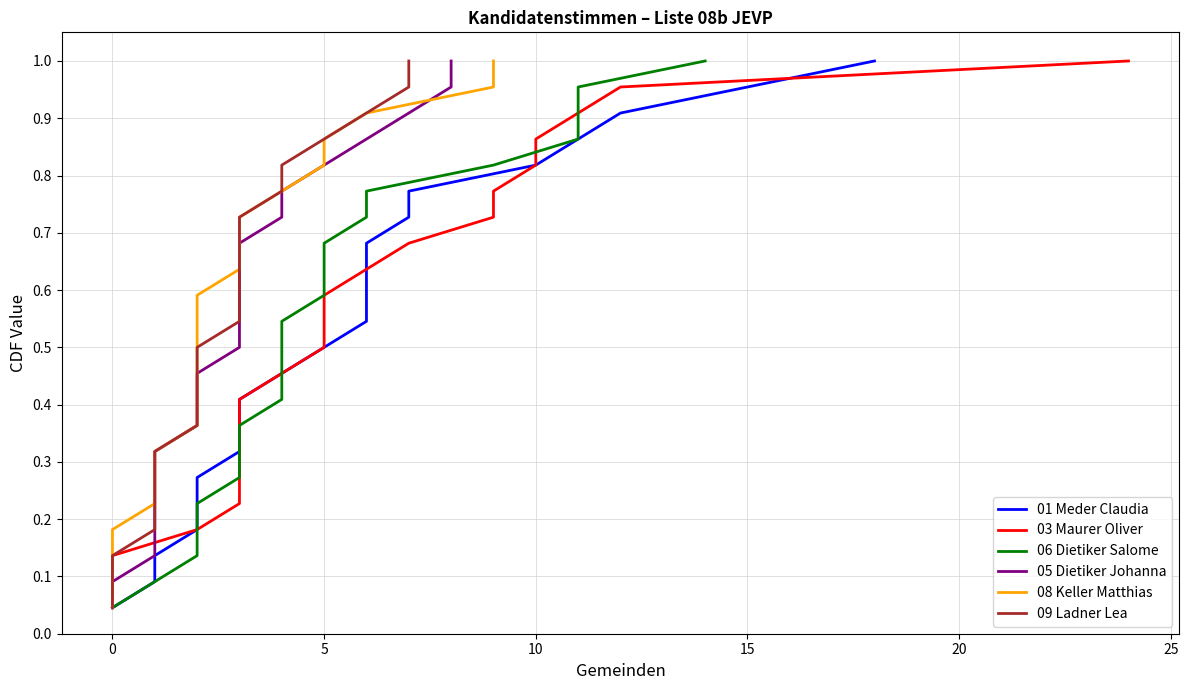

What are all the series names shown in the legend?

01 Meder Claudia, 03 Maurer Oliver, 06 Dietiker Salome, 05 Dietiker Johanna, 08 Keller Matthias, 09 Ladner Lea